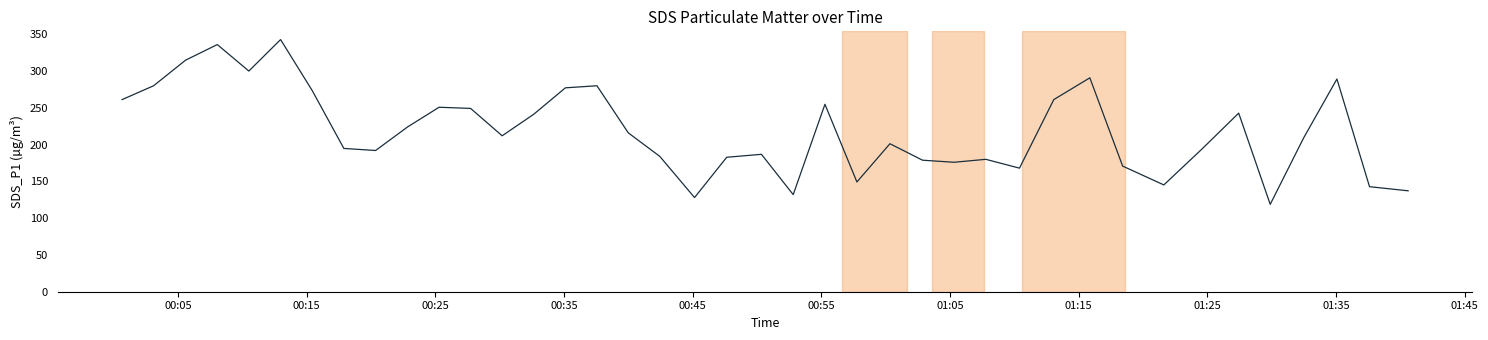

What is the minimum value shown in the chart?

118.8